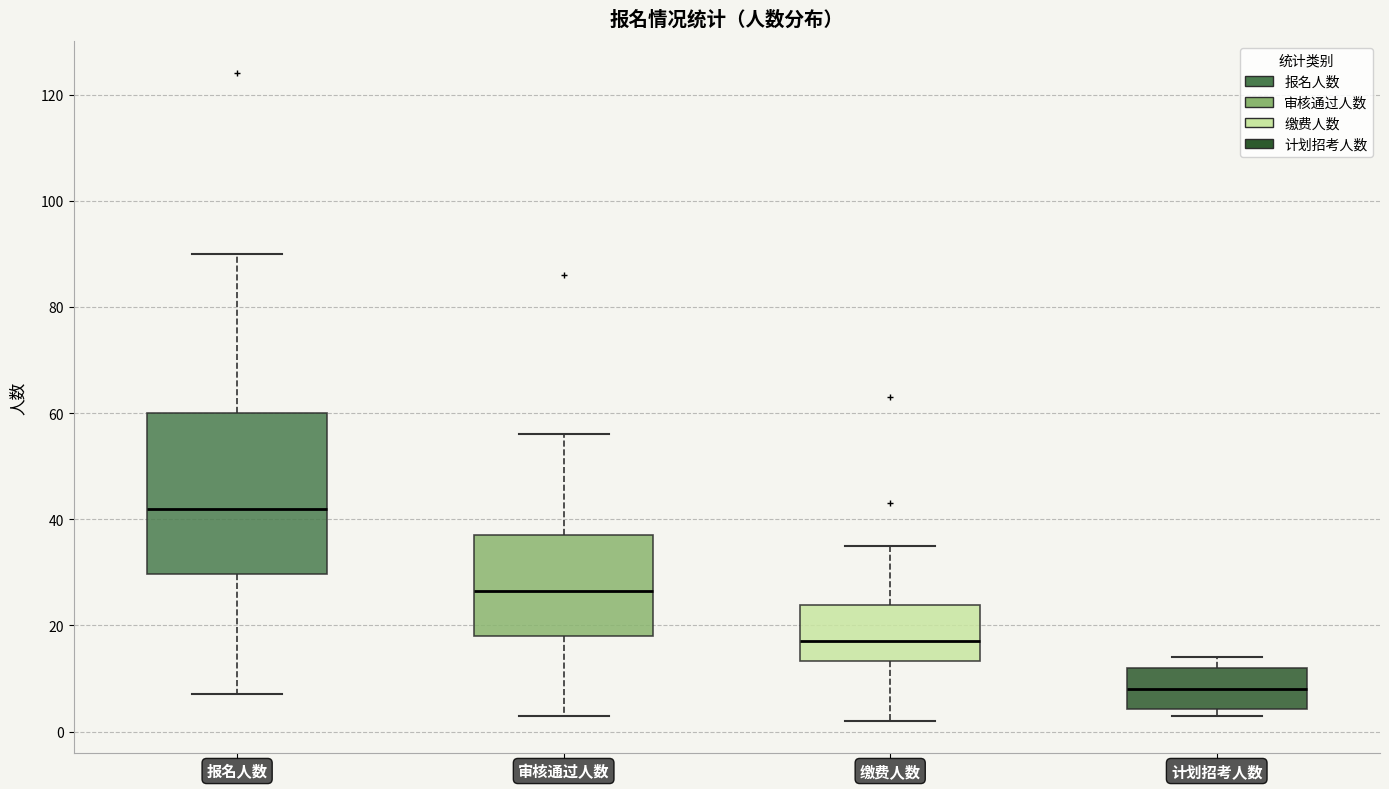

Where is the lower edge of the box for 审核通过人数 on the y-axis? The values are not printed on the chart, so give them approximately, as read against the axis.

18